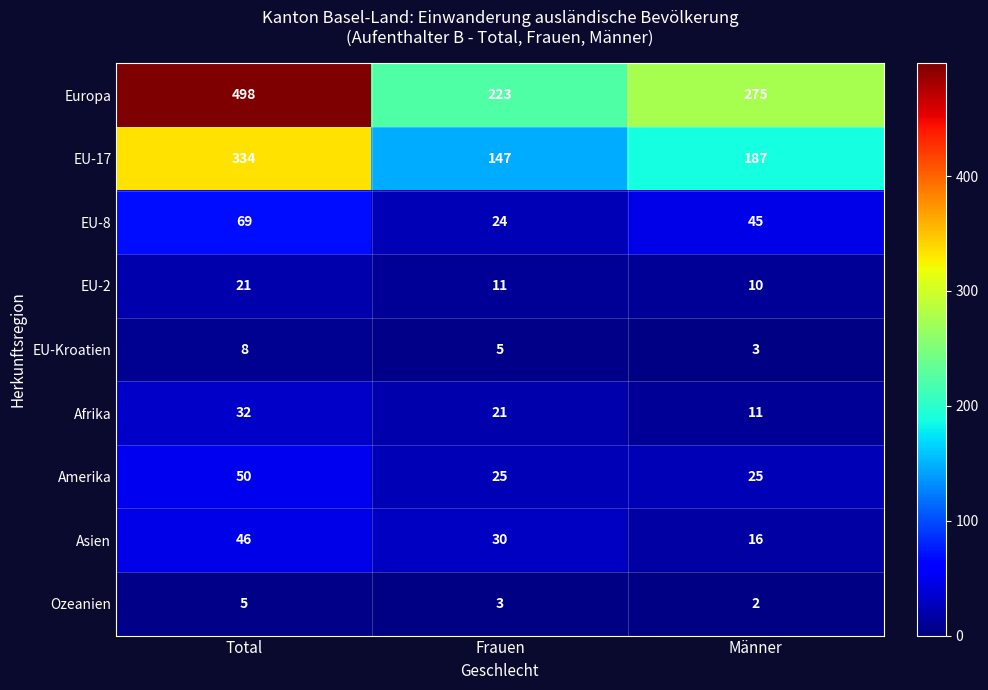

What is the difference between the highest and lowest values at Frauen?

220